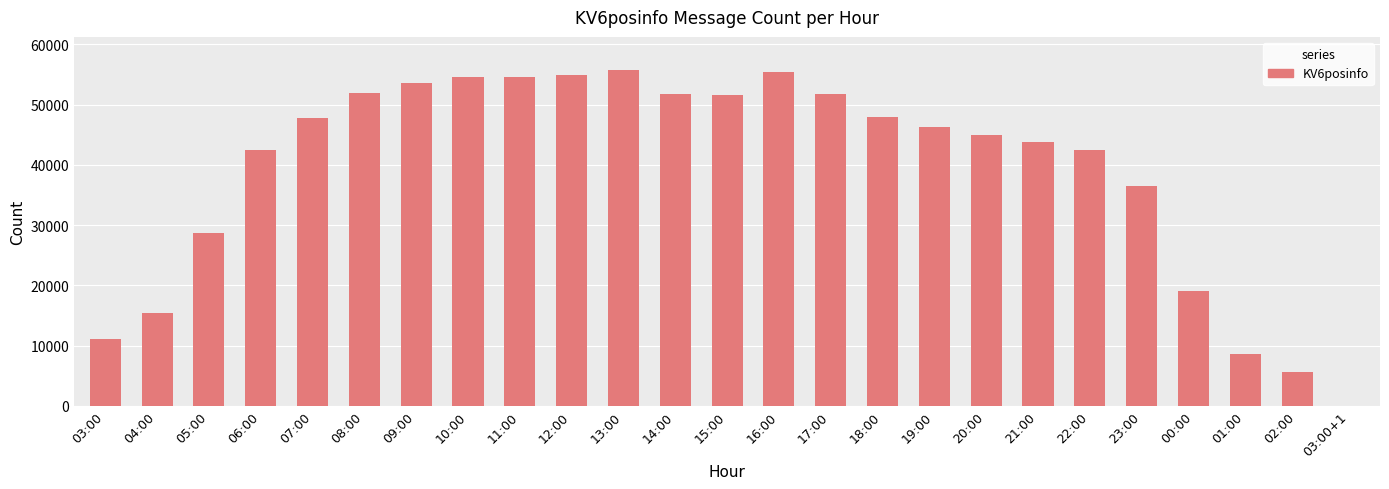

Are the bars horizontal?

No